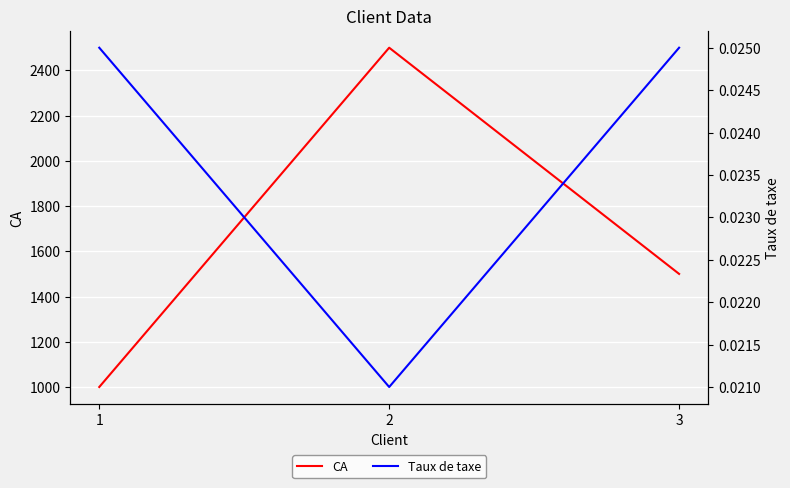

Rank the series by their average value, from lowest to highest.

Taux de taxe, CA